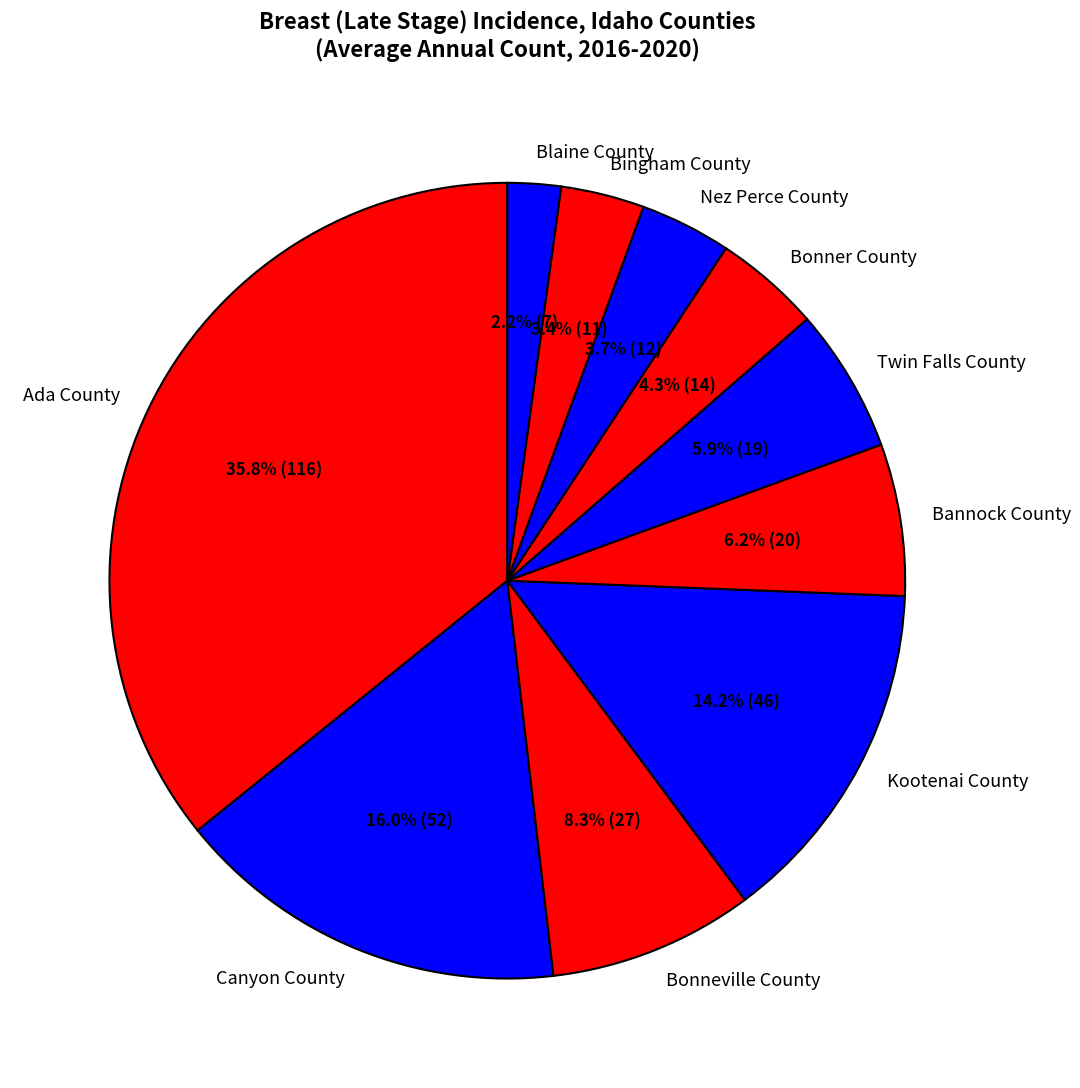

To the nearest percent, what portion does Bingham County represent?

3%